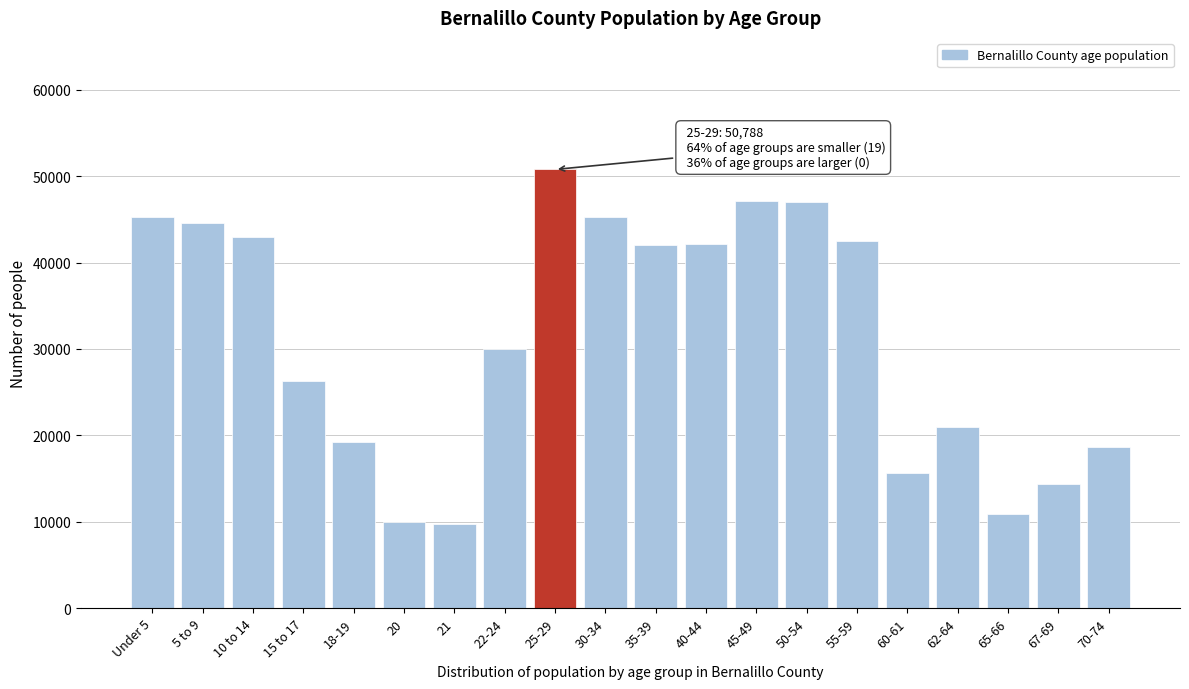

What is the minimum value shown in the chart?

9740